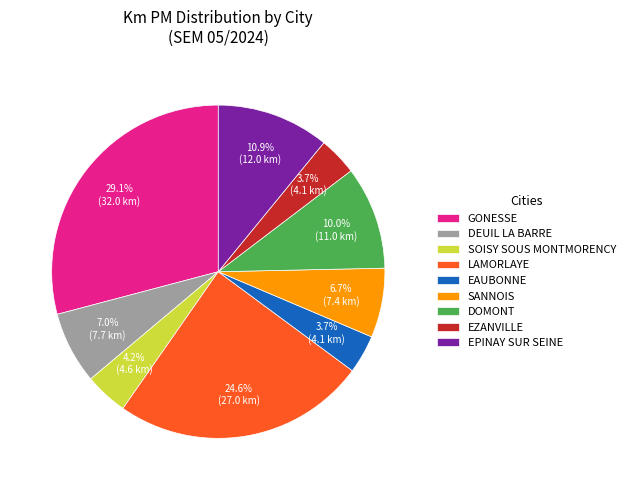

To the nearest percent, what is the difference between the largest and smallest slice percentages?

25%